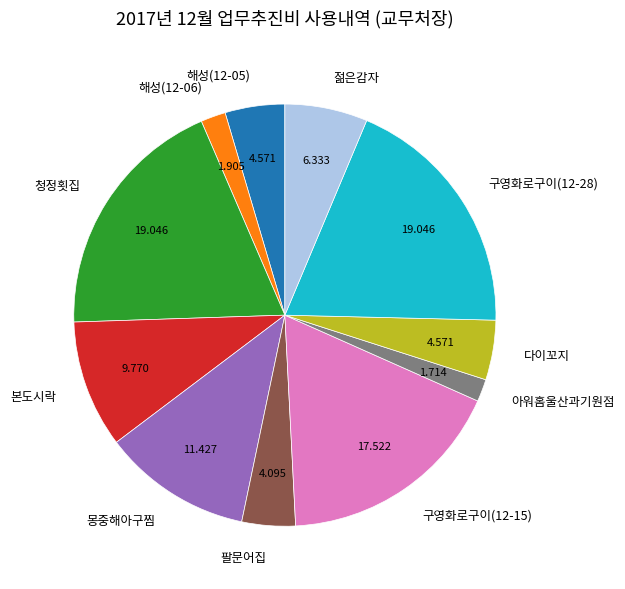

Is there any slice that represents more than half of the pie?

No